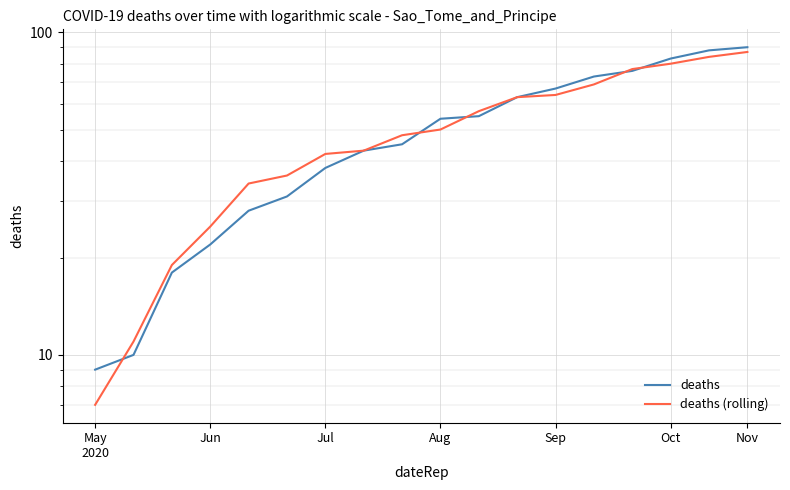

Which series has the largest range (max minus min)?

deaths